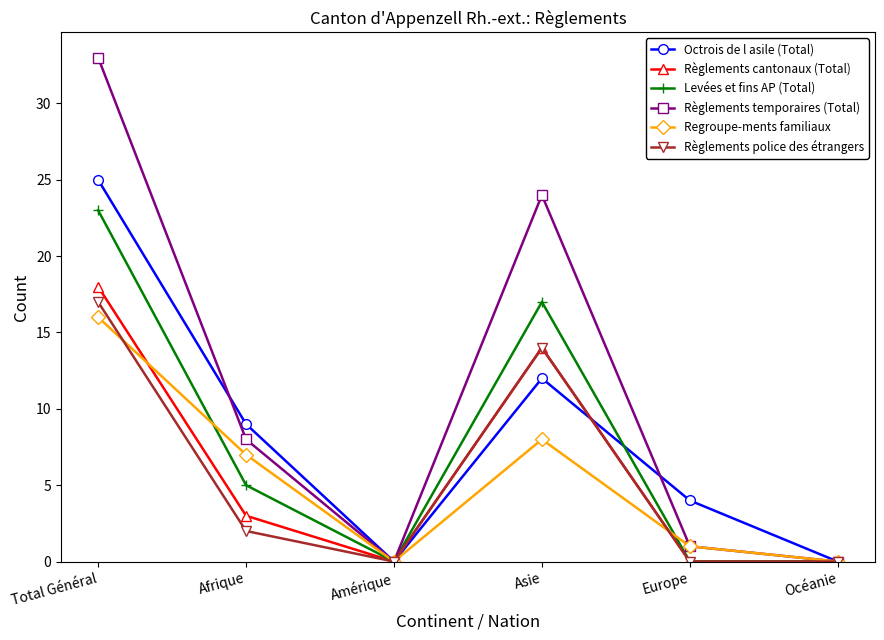

Where is the first local maximum for Regroupe-ments familiaux?

Asie